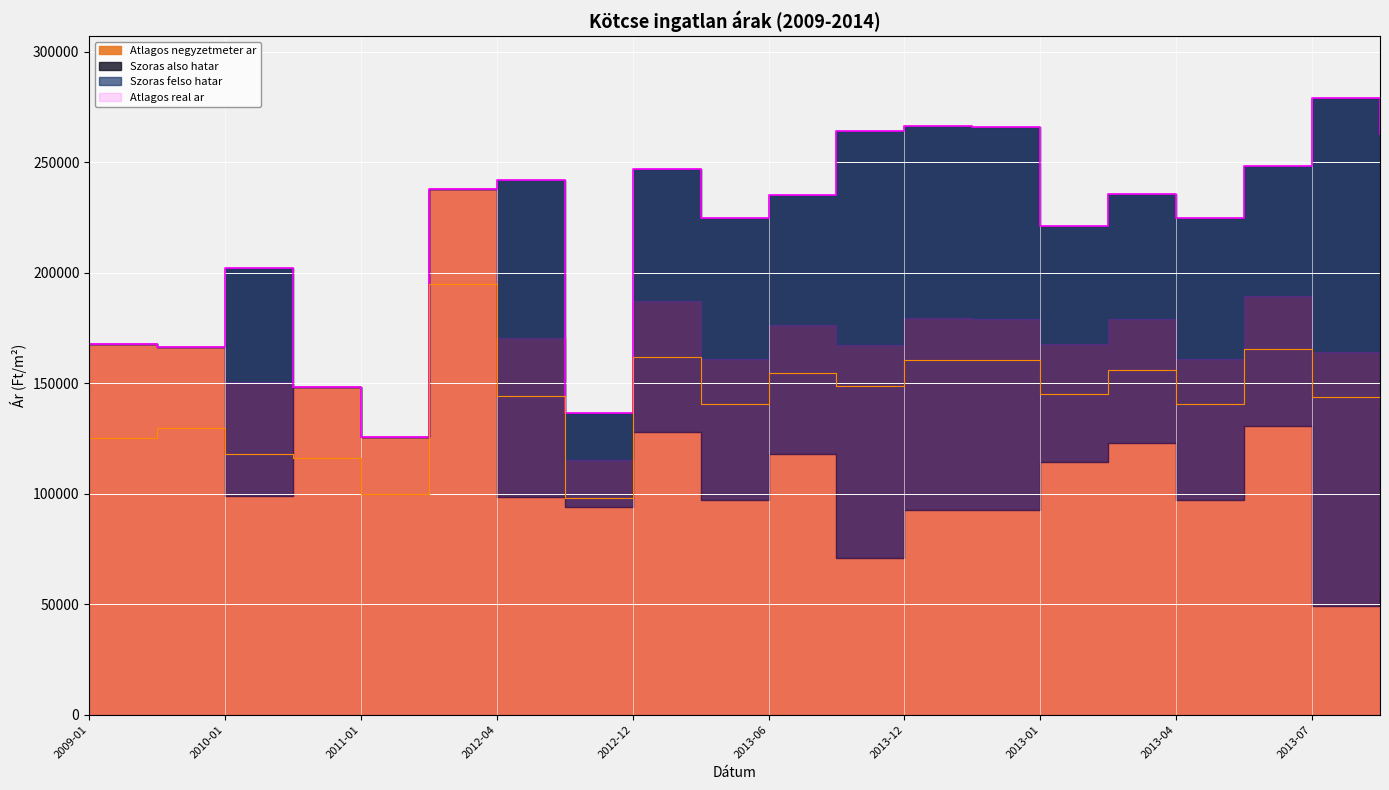

What is the label of the 20th point from the left?

2013-08